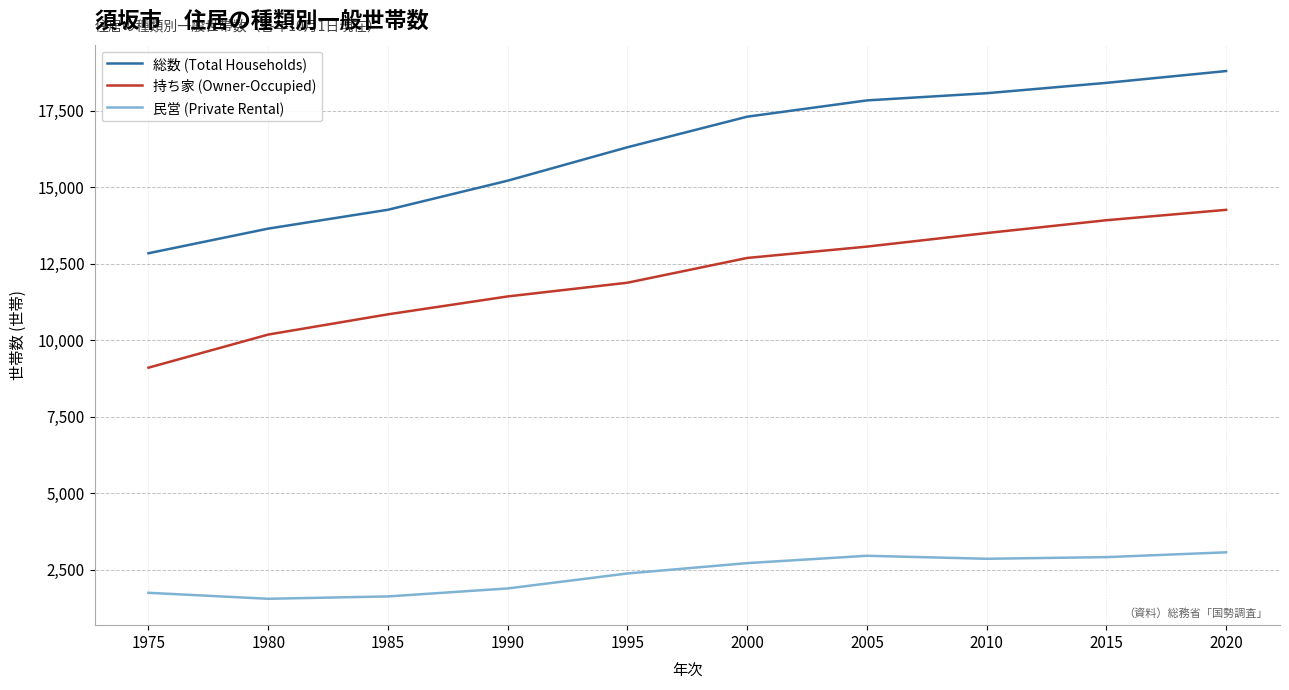

What is the difference between the 総数 (Total Households) values at 1995 and 1980?

2658